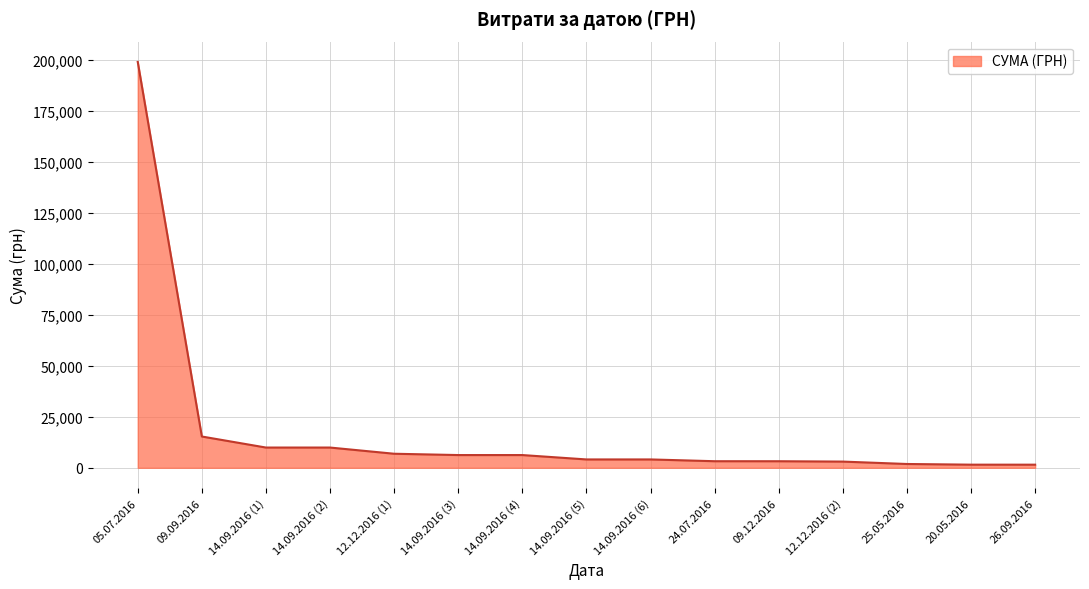

What is the difference between the maximum and minimum values?

197471.5